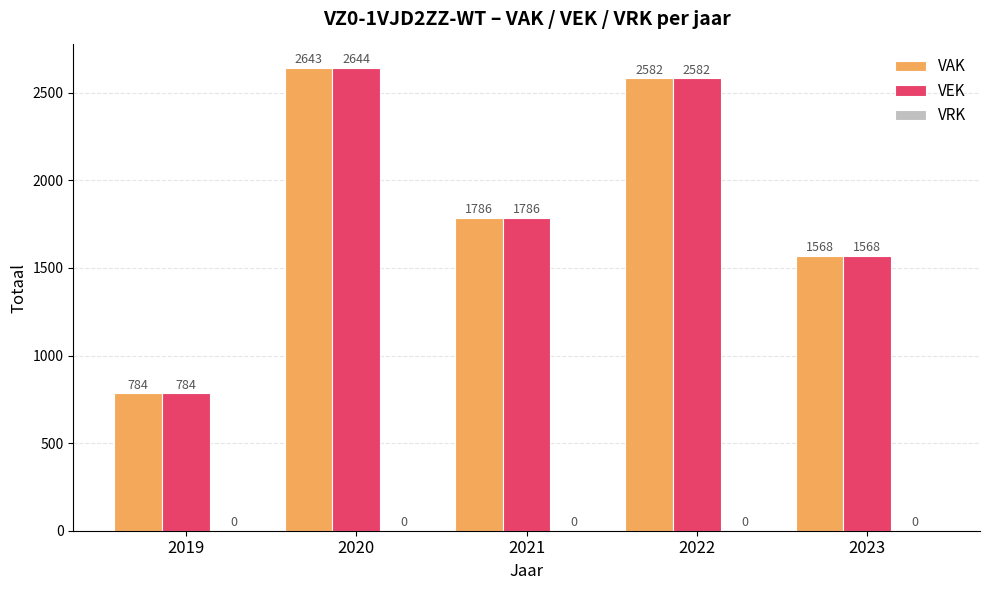

What is the total value across all series at 2020?

5287